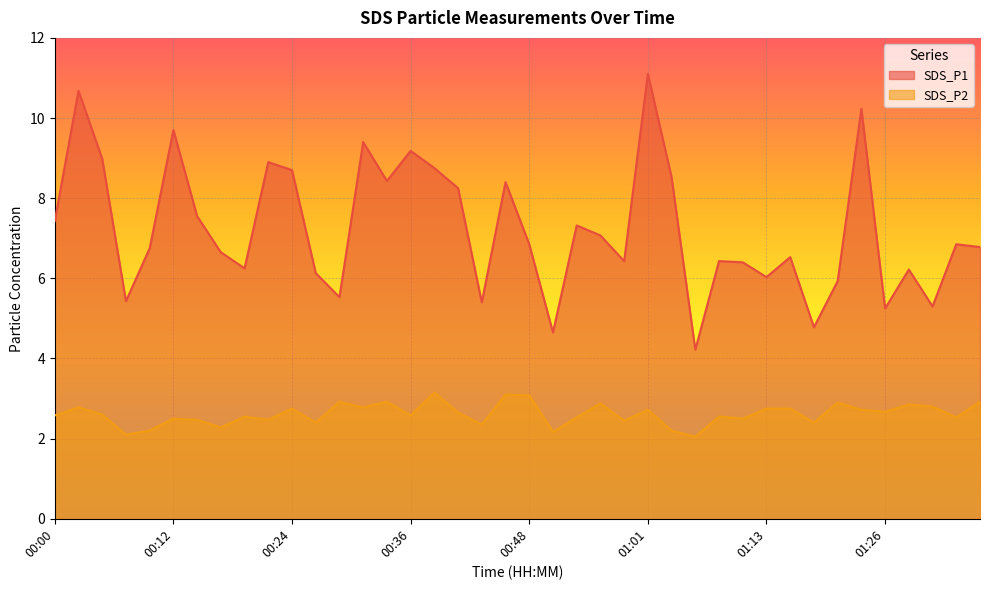

What is the approximate value of SDS_P2 at 01:01?

2.7